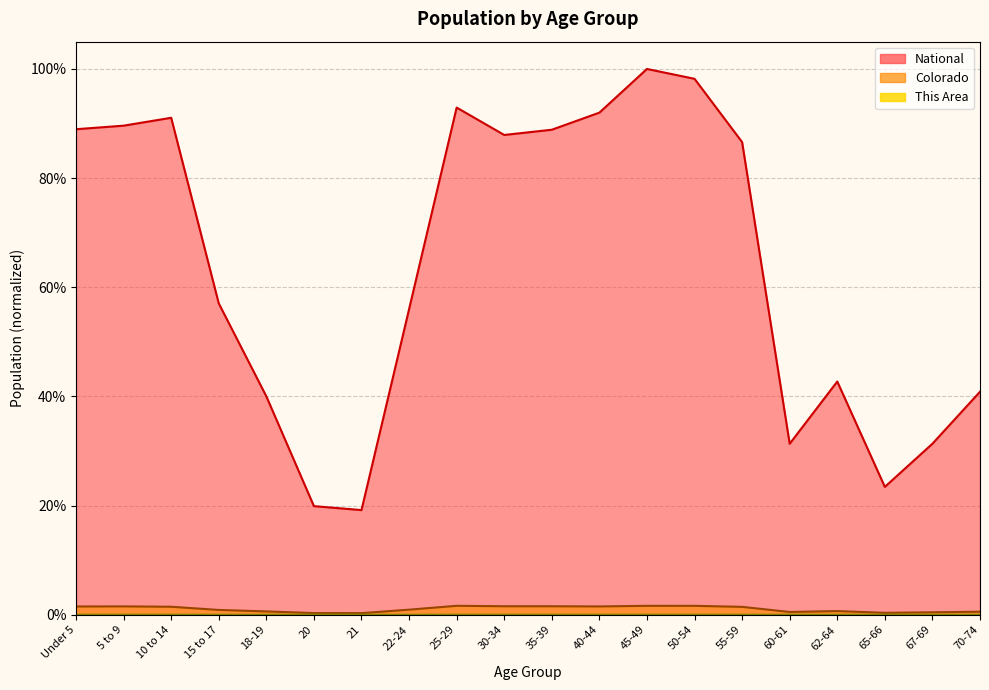

Does the chart display data point markers on the line(s)?

No